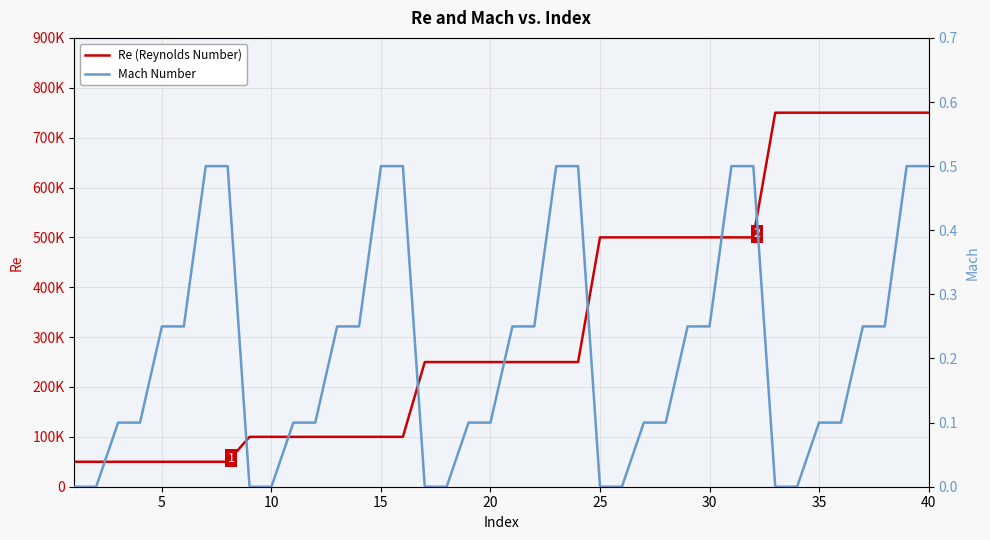

Which series has the widest spread of values?

Re (Reynolds Number)